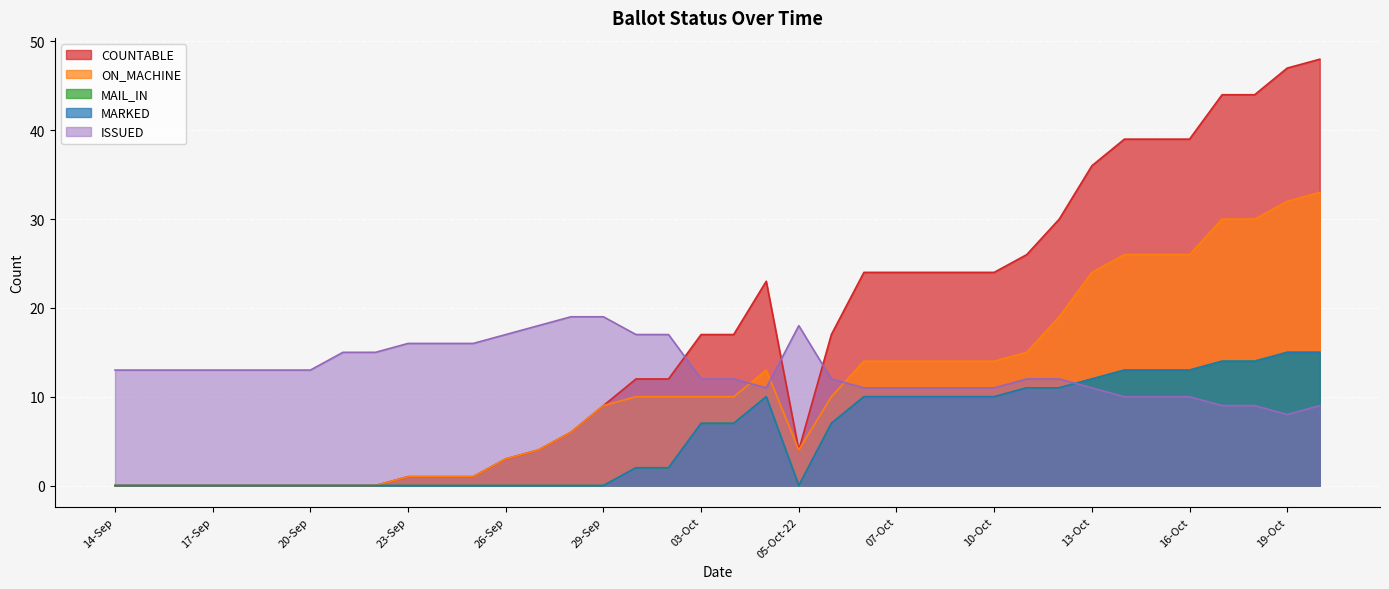

What is the label of the 6th point from the left?

19-Sep